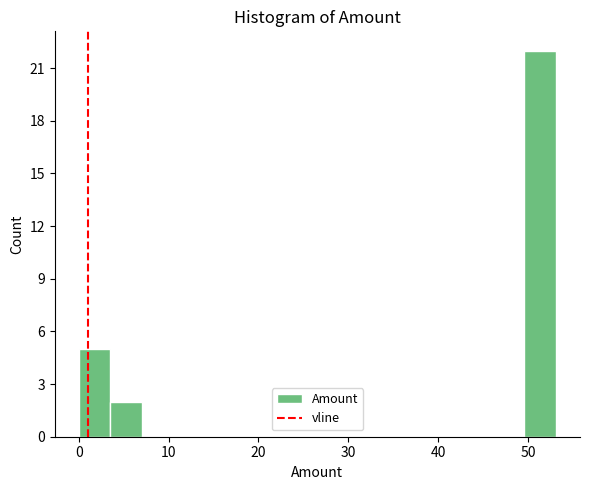

Around what value on the x-axis is the tallest bar? Give the approximate position of its centre, as read against the axis.

51